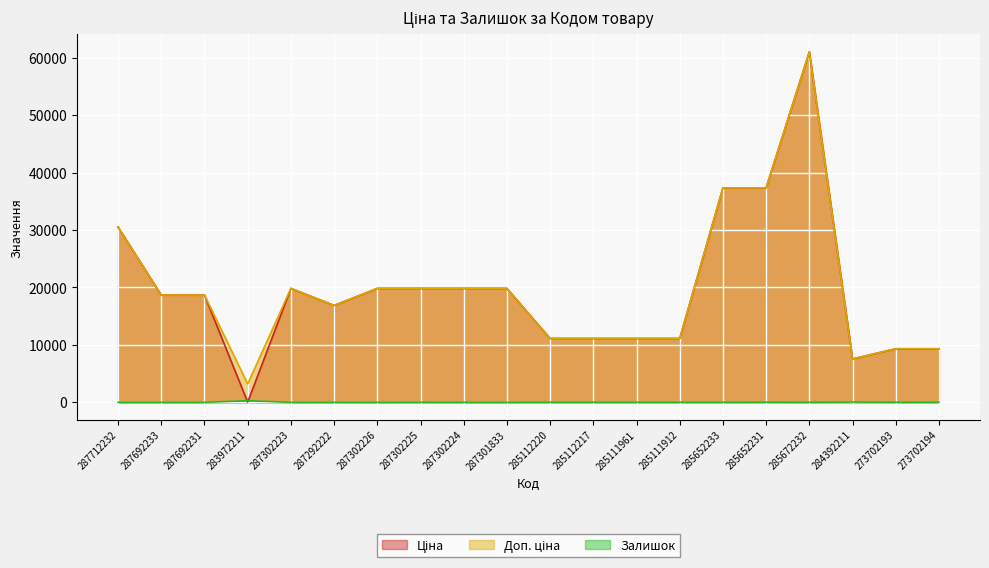

What are all the series names shown in the legend?

Ціна, Доп. ціна, Залишок